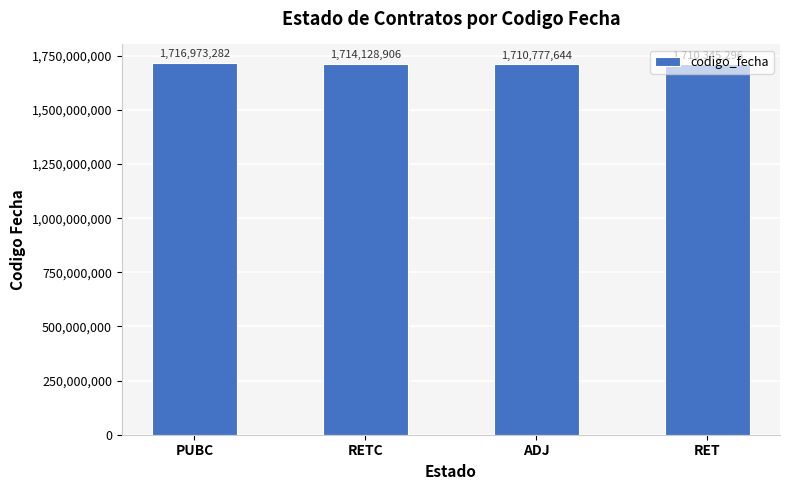

How many distinct data groups are displayed?

1